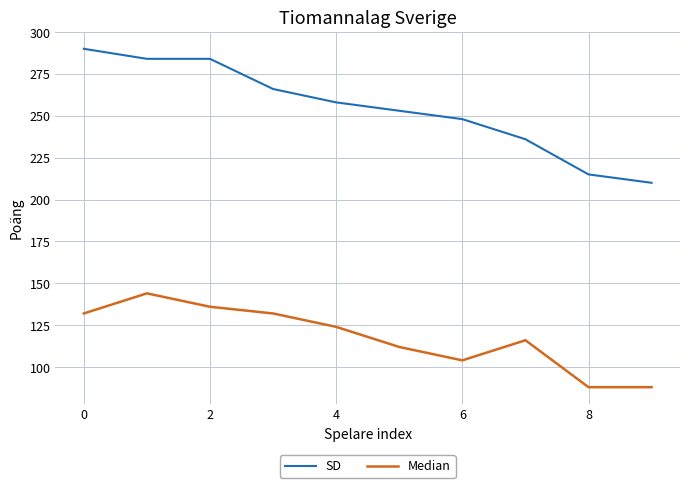

Which series has the widest spread of values?

SD